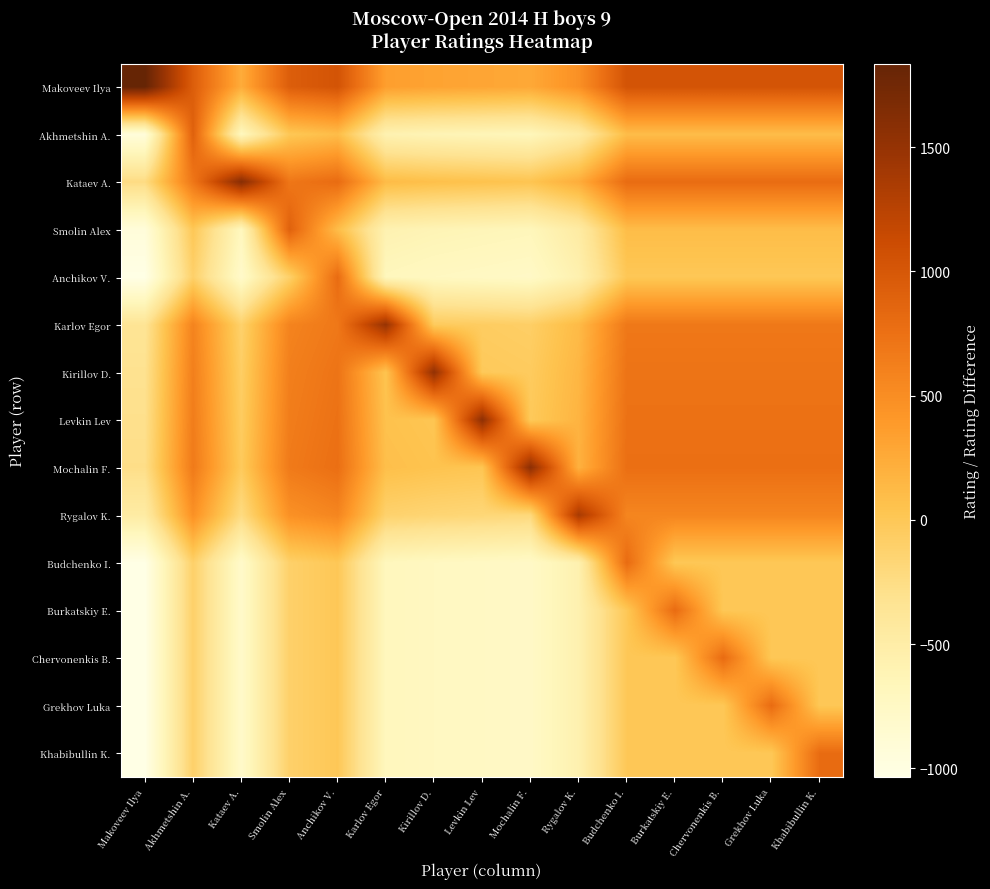

Count the number of categories in the chart.

15